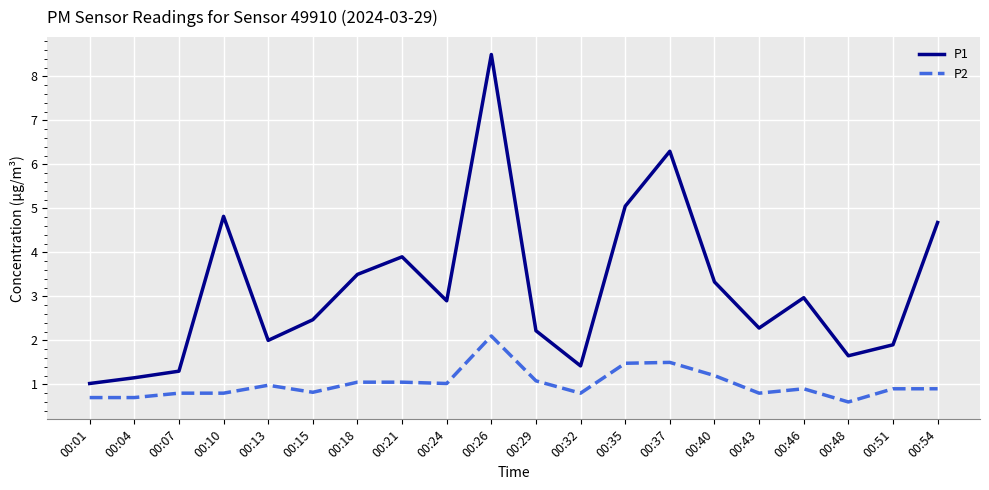

List the series in order of their peak value, highest first.

P1, P2